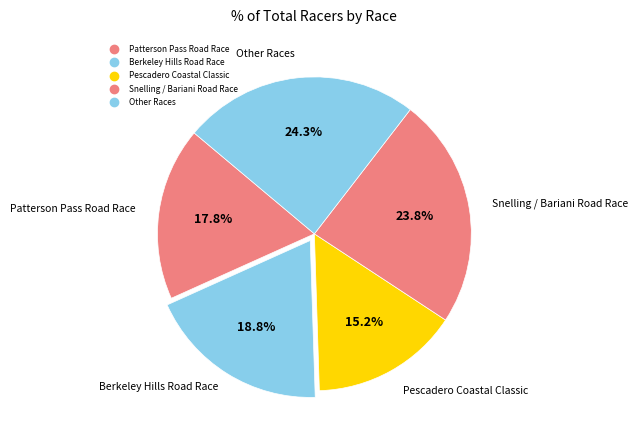

How many slices are in this pie chart?

5